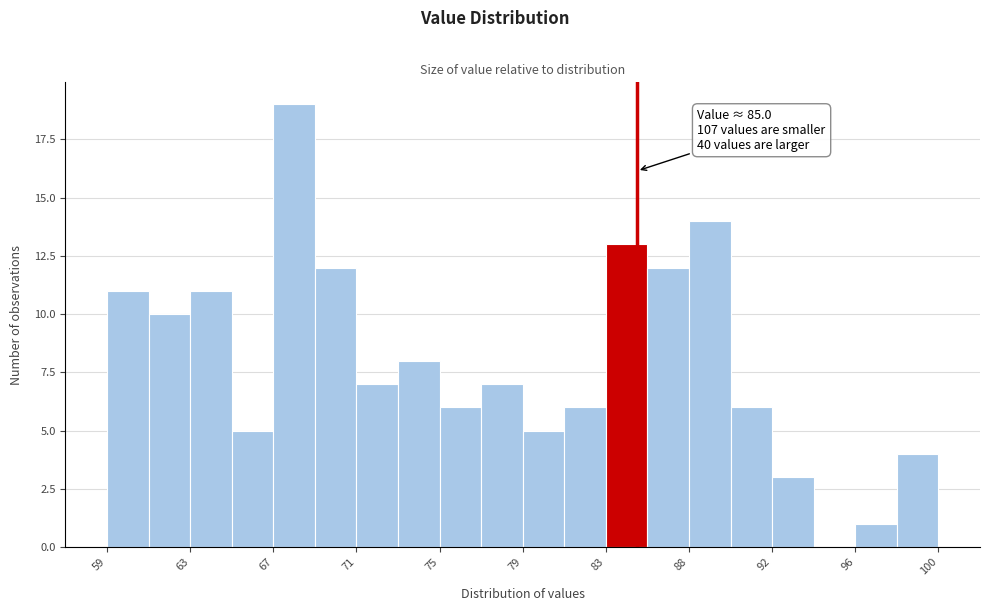

Which range on the x-axis has the tallest bar?

67.0 to 69.0